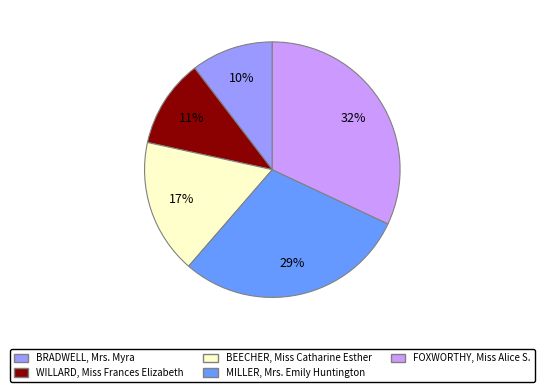

Which category has the smallest portion of the pie?

BRADWELL, Mrs. Myra